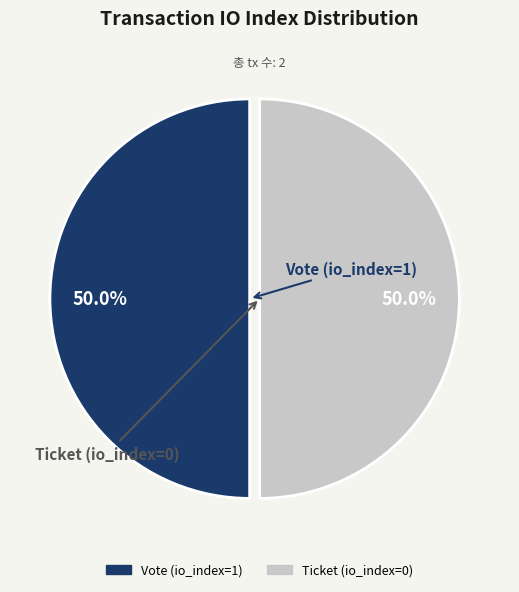

To the nearest percent, what is the combined percentage of Ticket (io_index=0) and Vote (io_index=1)?

100%